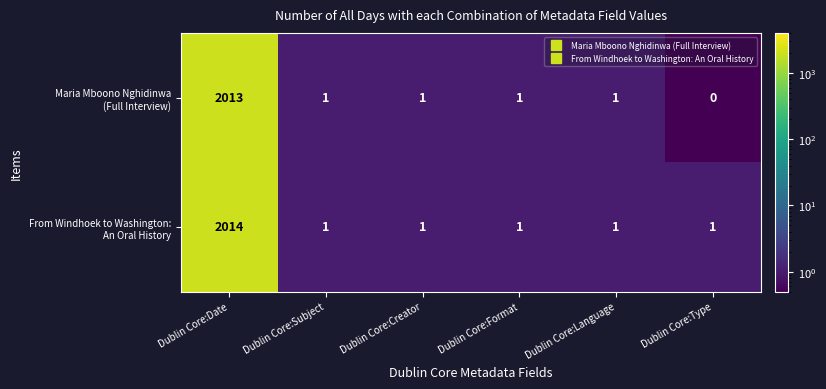

Which label corresponds to the smallest value in the chart?

Dublin Core:Type